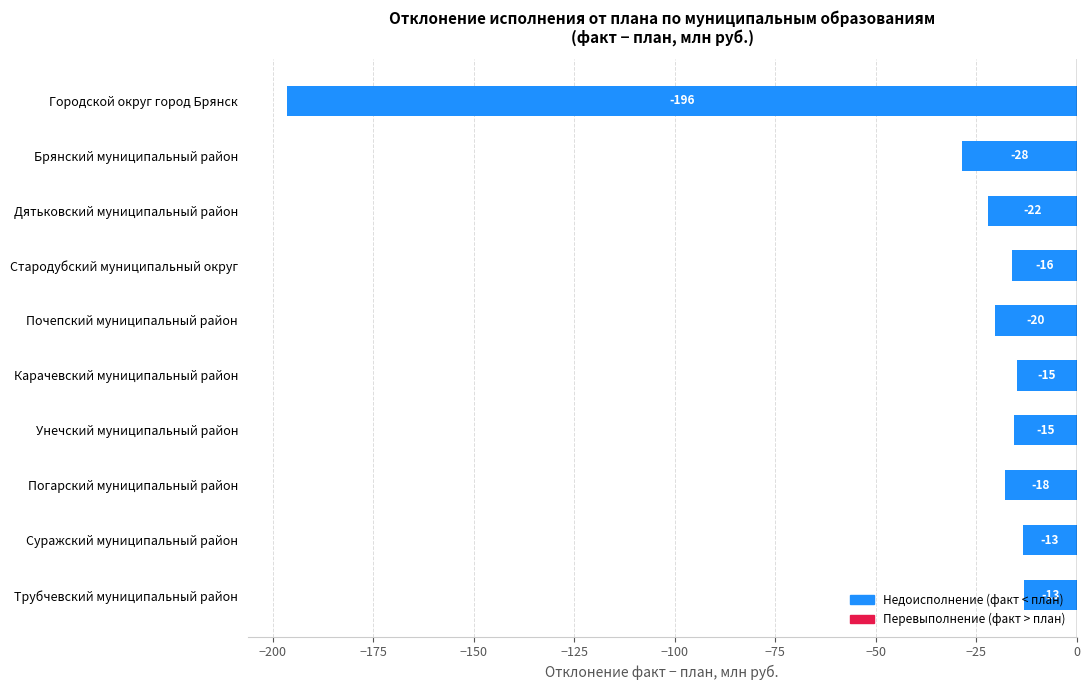

The chart shows a value of -40.9 at Брянский муниципальный район. True or false?

False